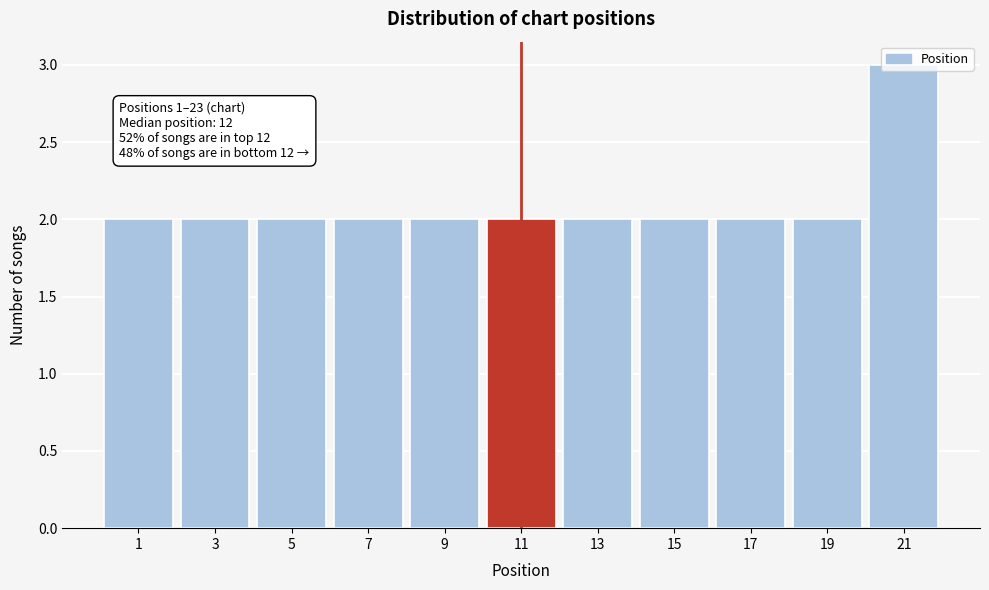

What is the maximum value shown in the chart?

3